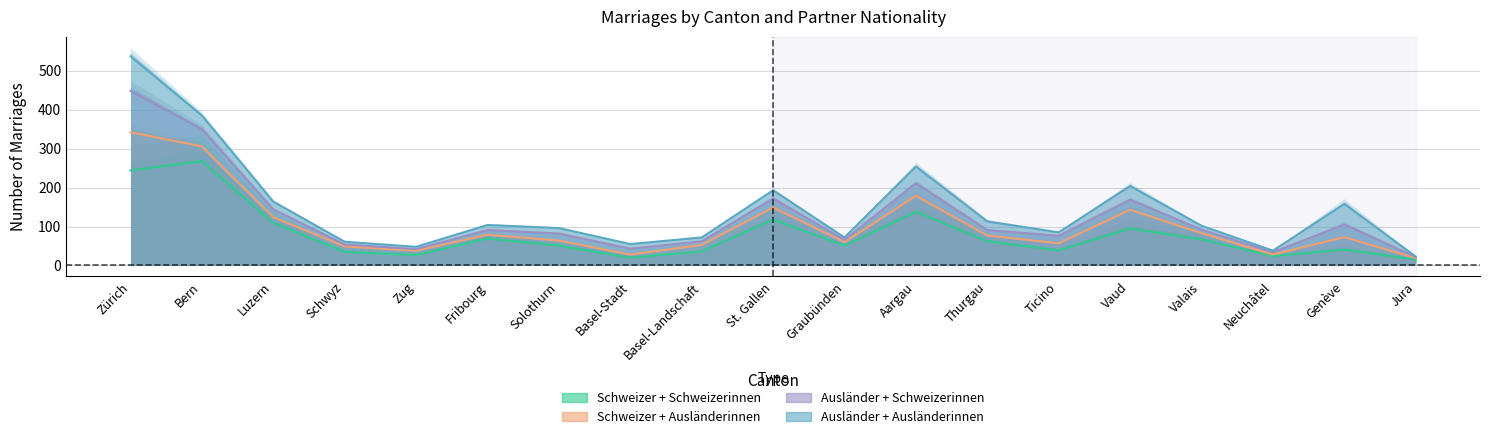

What is the value of the Schweizer + Schweizerinnen point at the 10th from the left?

118